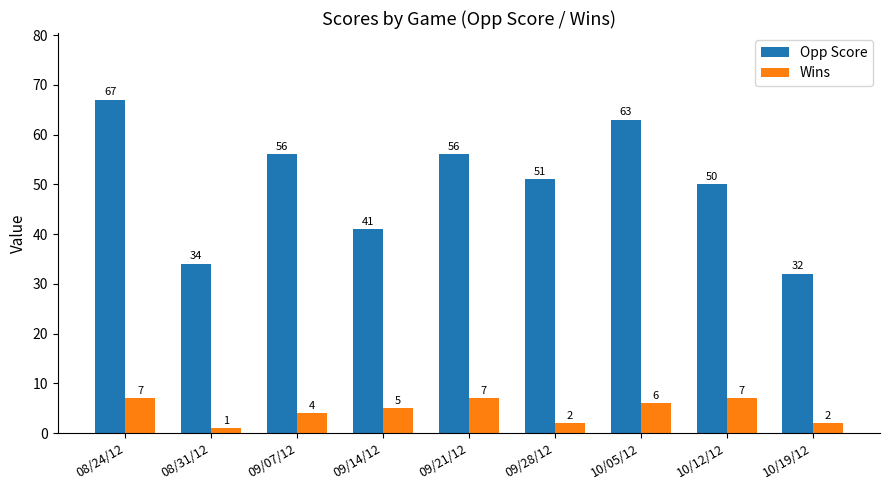

Read the Opp Score value at 08/31/12.

34